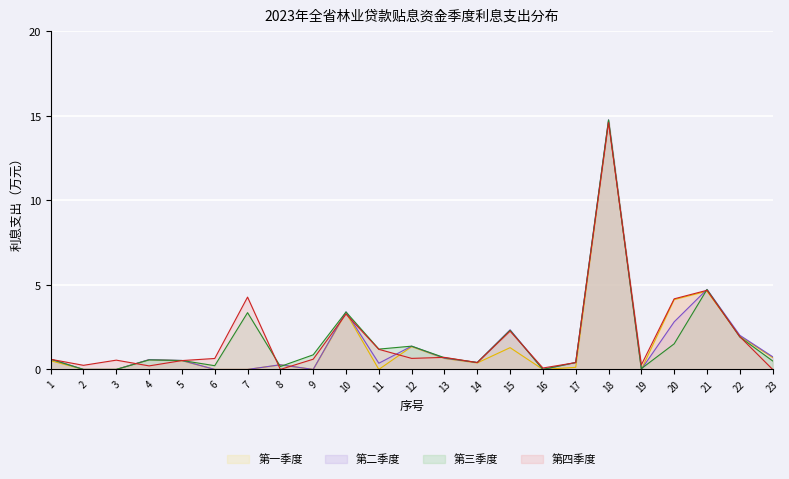

What is the average value of the 第二季度 series?

1.6